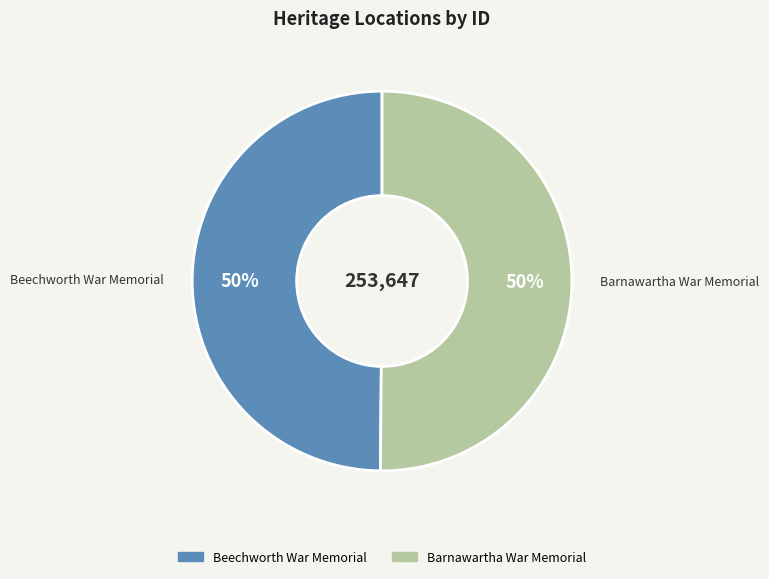

How many slices are in this pie chart?

2